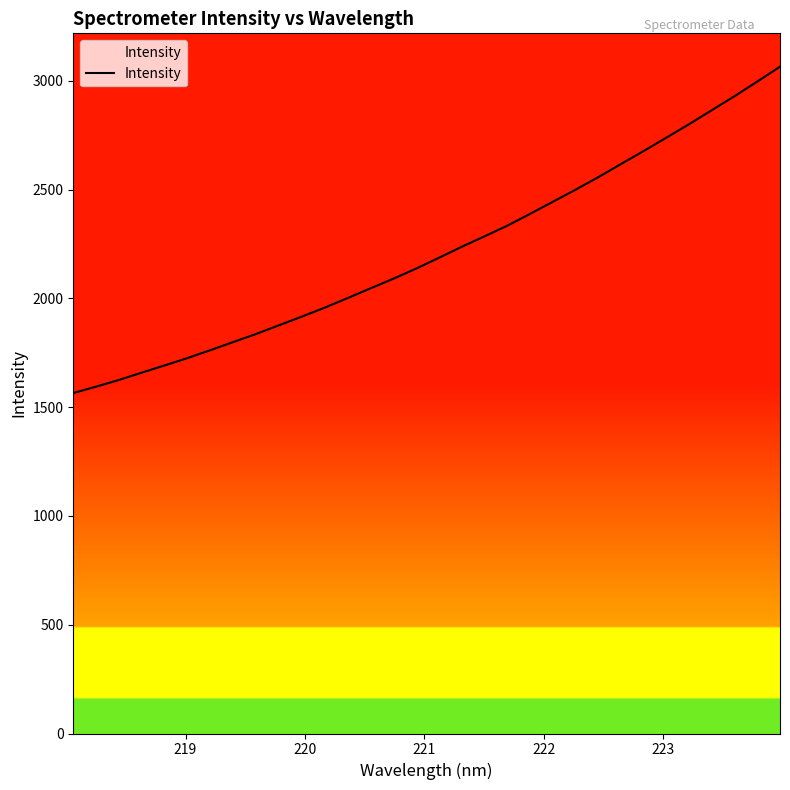

What is the difference between the maximum and minimum values?

1500.2